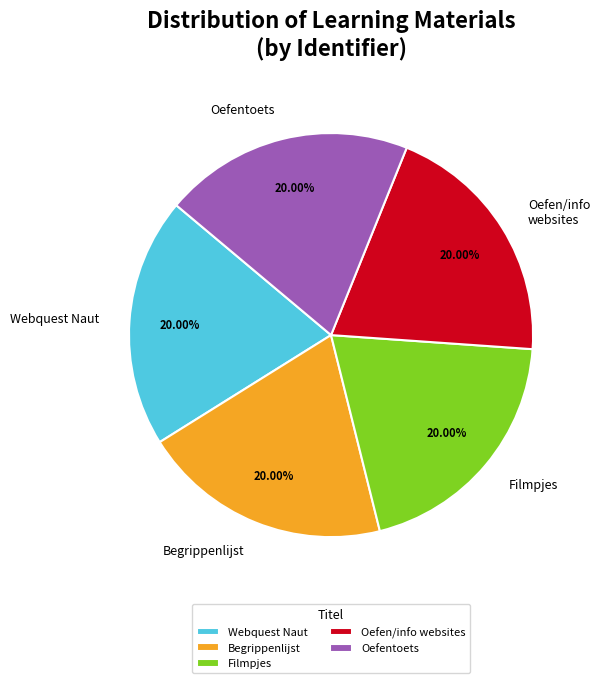

Count the number of slices in the pie.

5